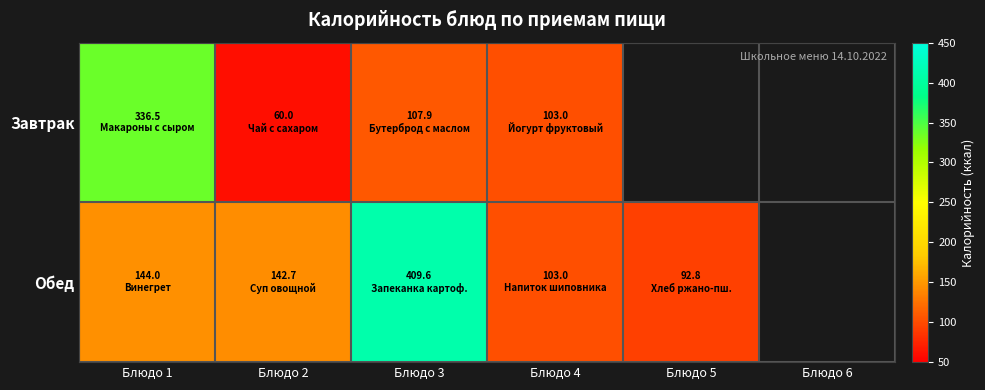

What is the difference between the maximum and minimum values in the Обед series?

316.8